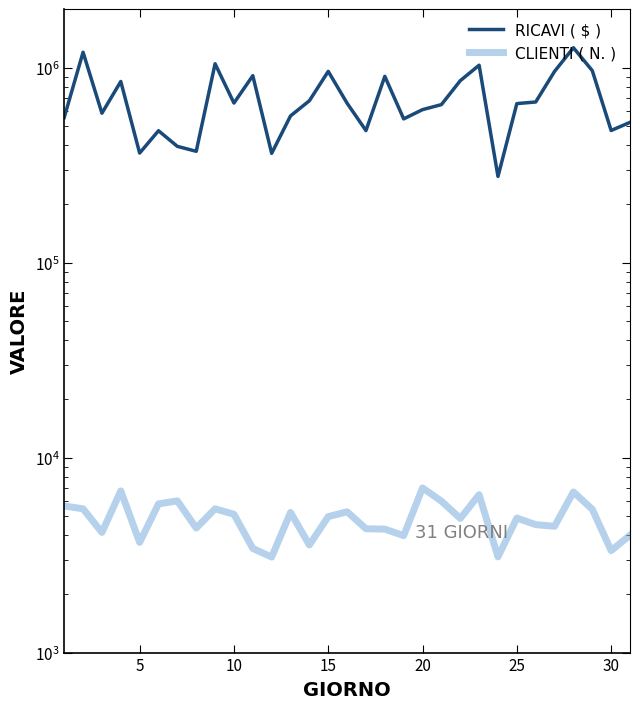

True or false: CLIENTI ( N. ) and RICAVI ( $ ) intersect in this chart.

False